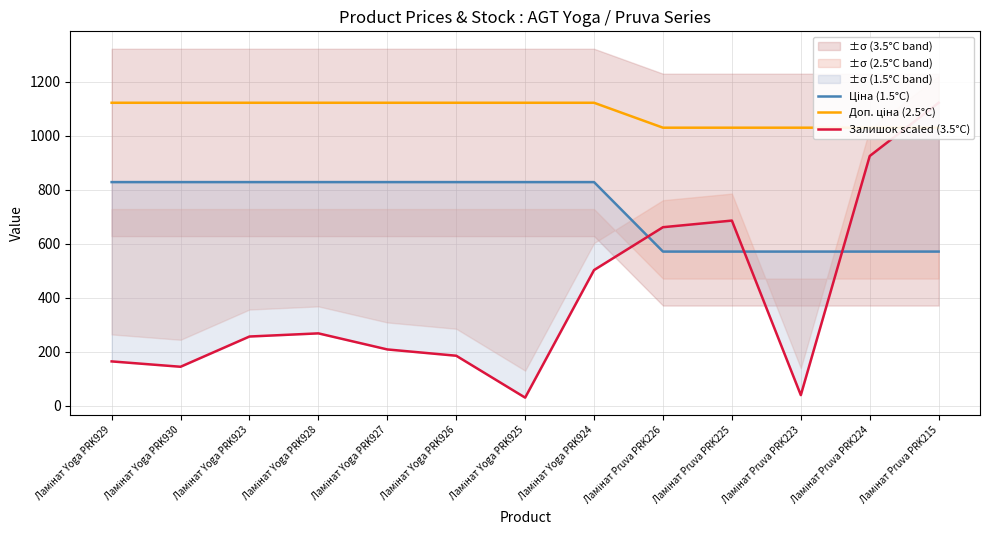

What is the difference between the maximum and minimum values in the Доп. ціна (2.5°C) series?

92.3